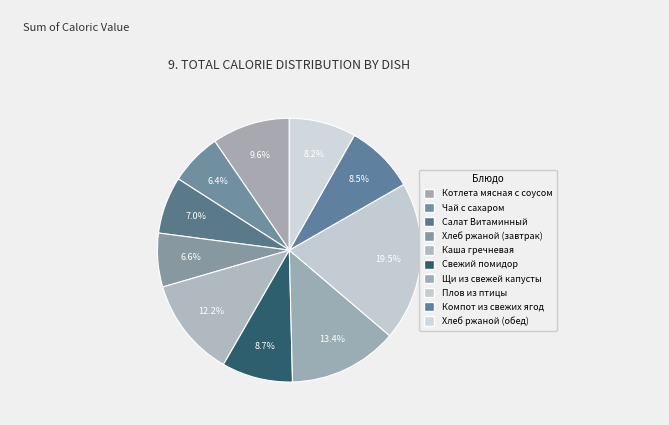

What is the change in value from Котлета мясная с соусом to Свежий помидор?

-12